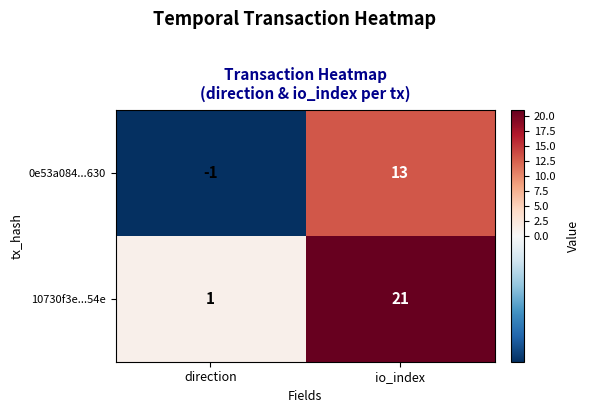

Which category has the lowest value in the 0e53a084...630 series?

direction